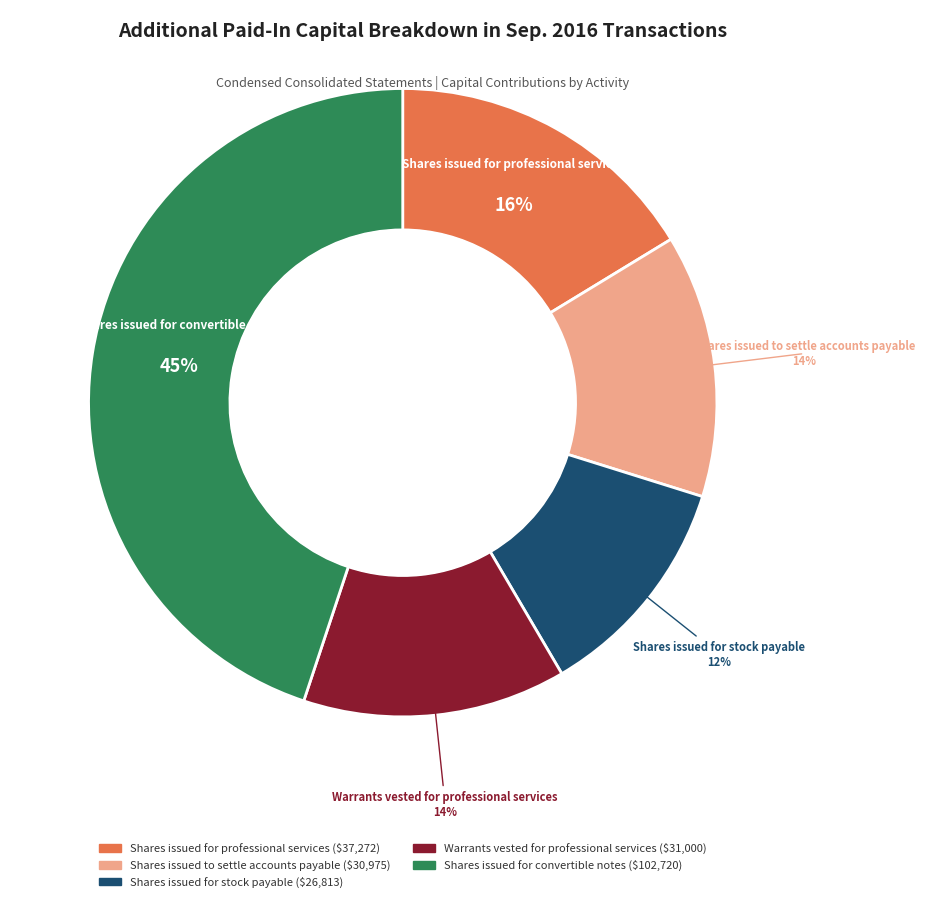

How many slices are in this pie chart?

5